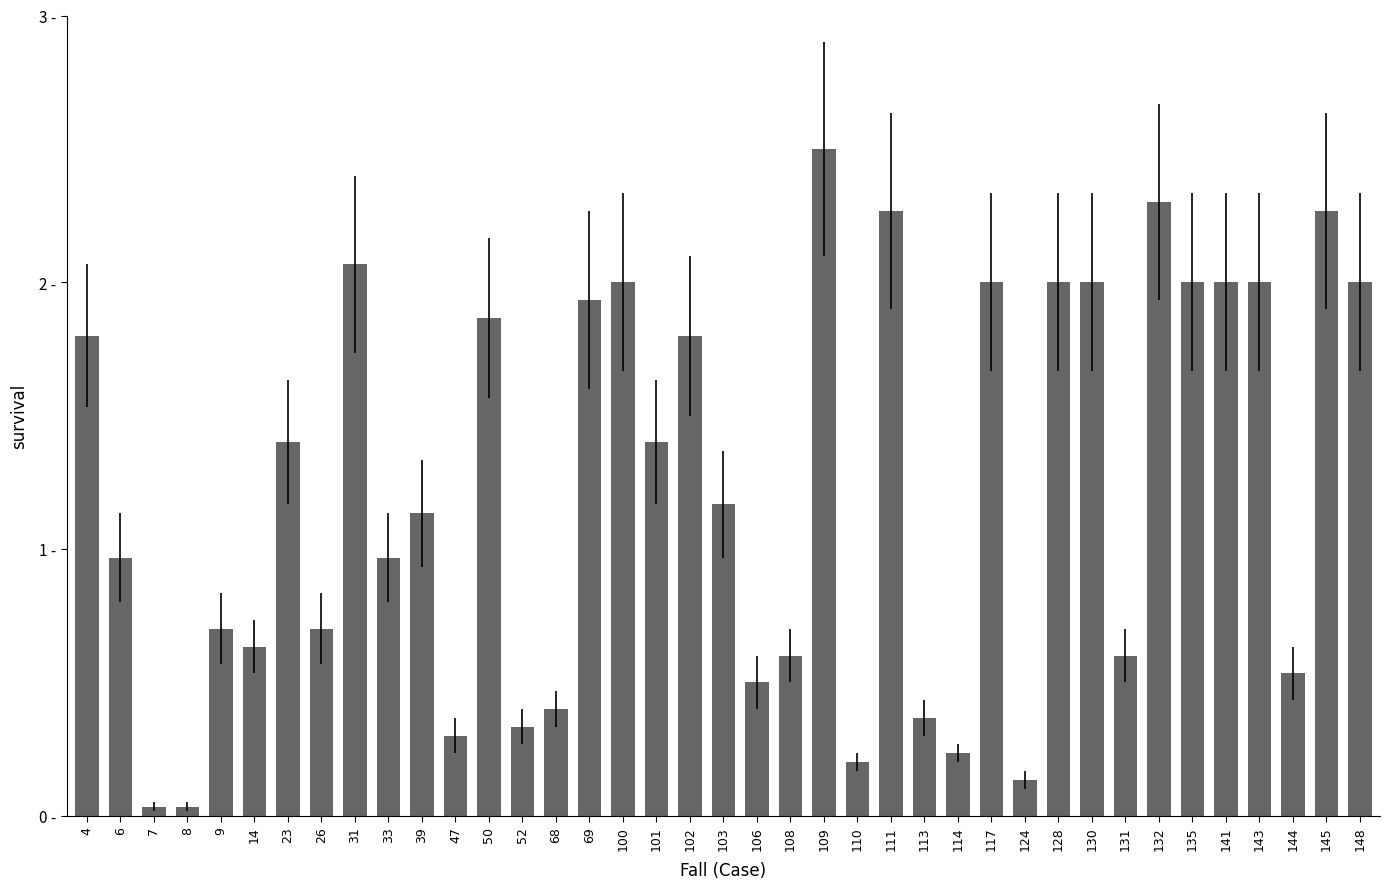

The value at 39 is 9. True or false?

False